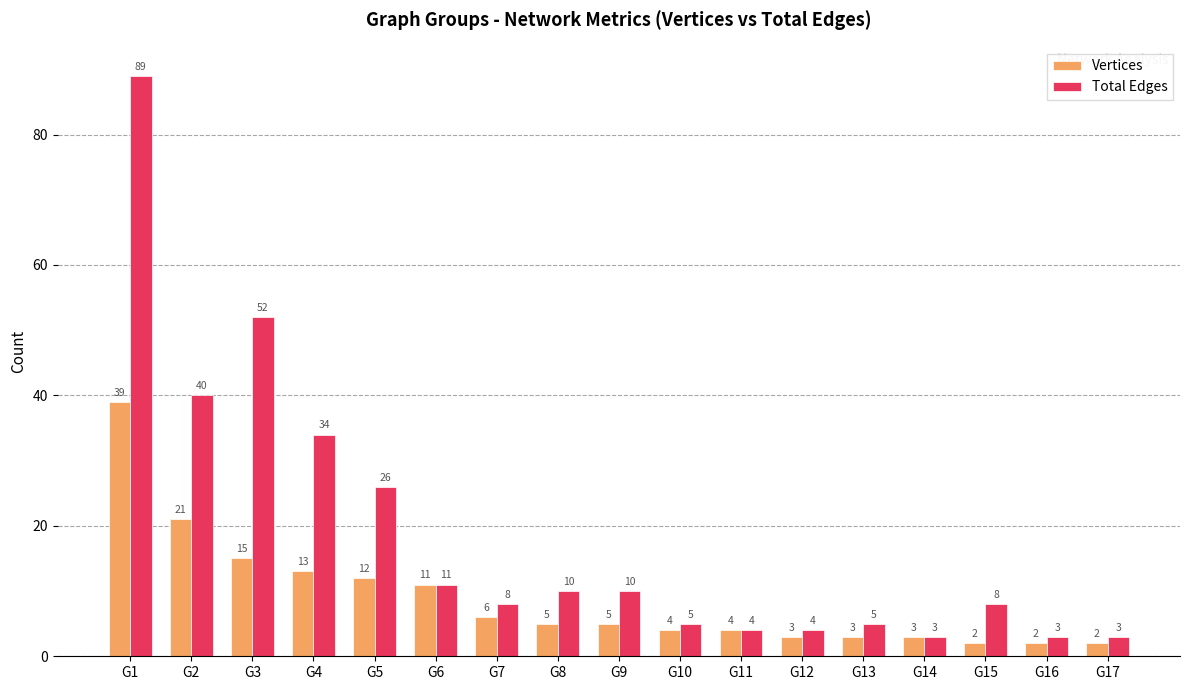

Read the Total Edges value at G15, to the nearest 10.

10